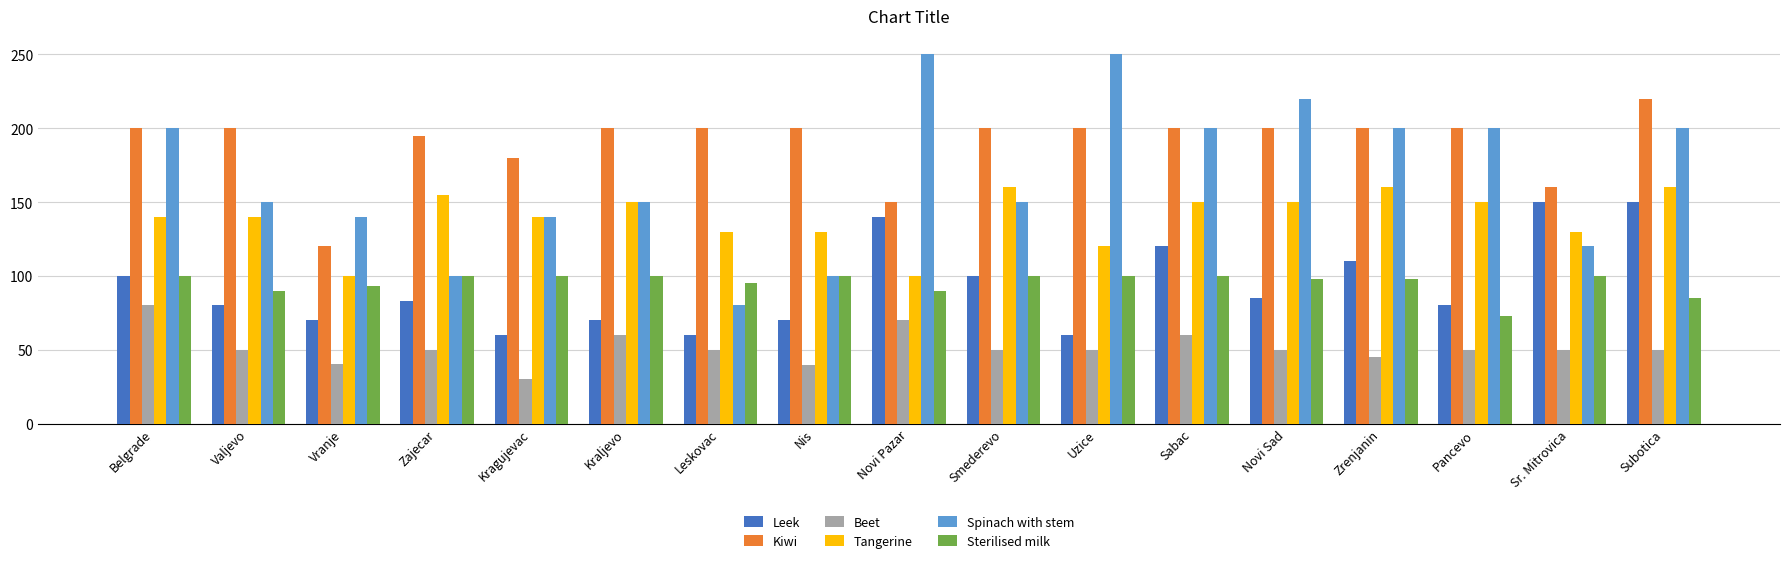

True or false: Beet has a value of 50.0 at Novi Sad.

True